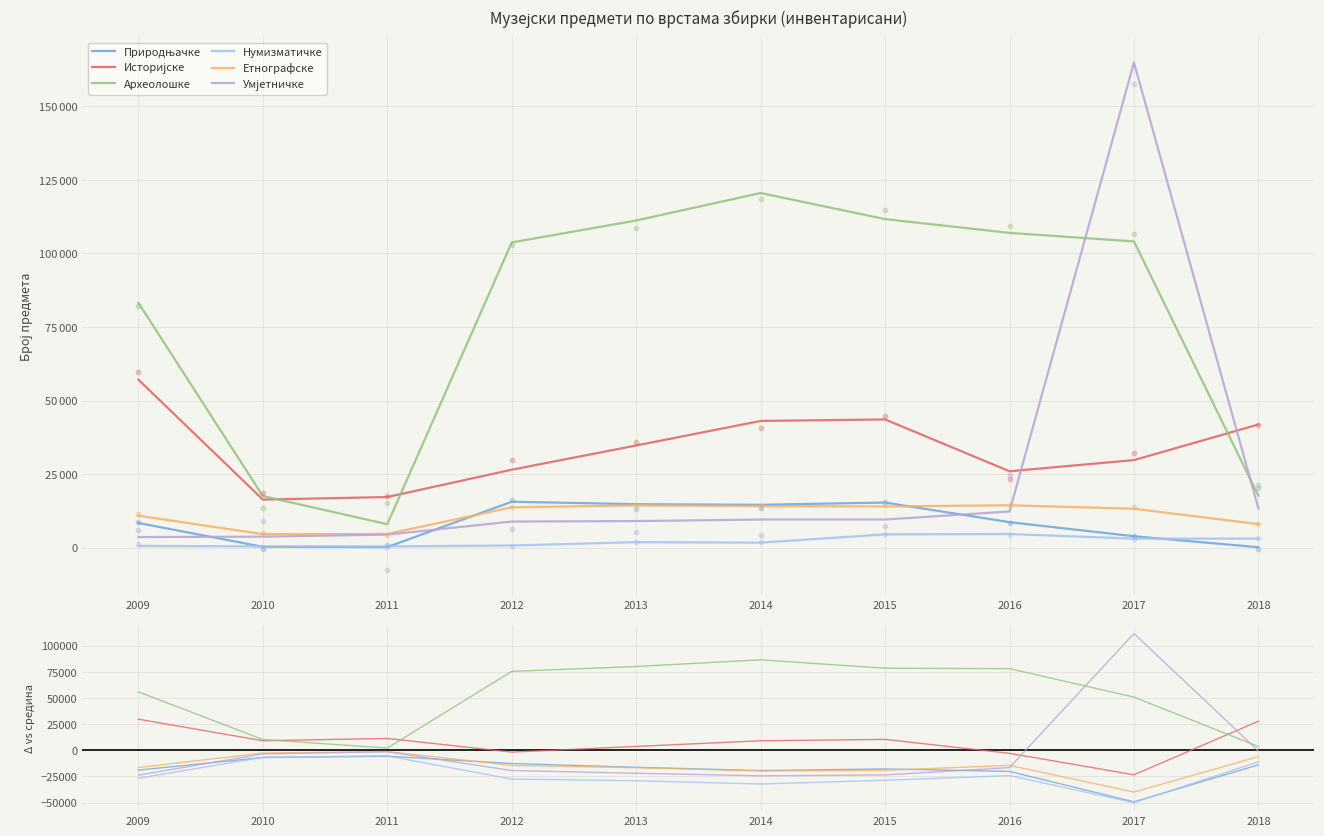

Which series has the largest Y range (max minus min)?

Умјетничке